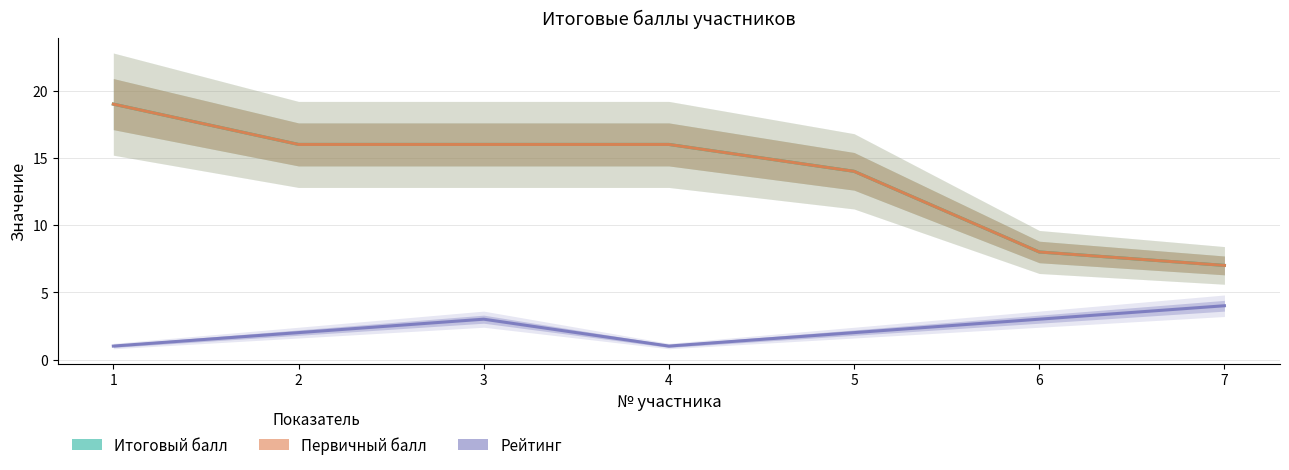

Rank the series at 6 from highest to lowest value.

Итоговый балл, Первичный балл, Рейтинг